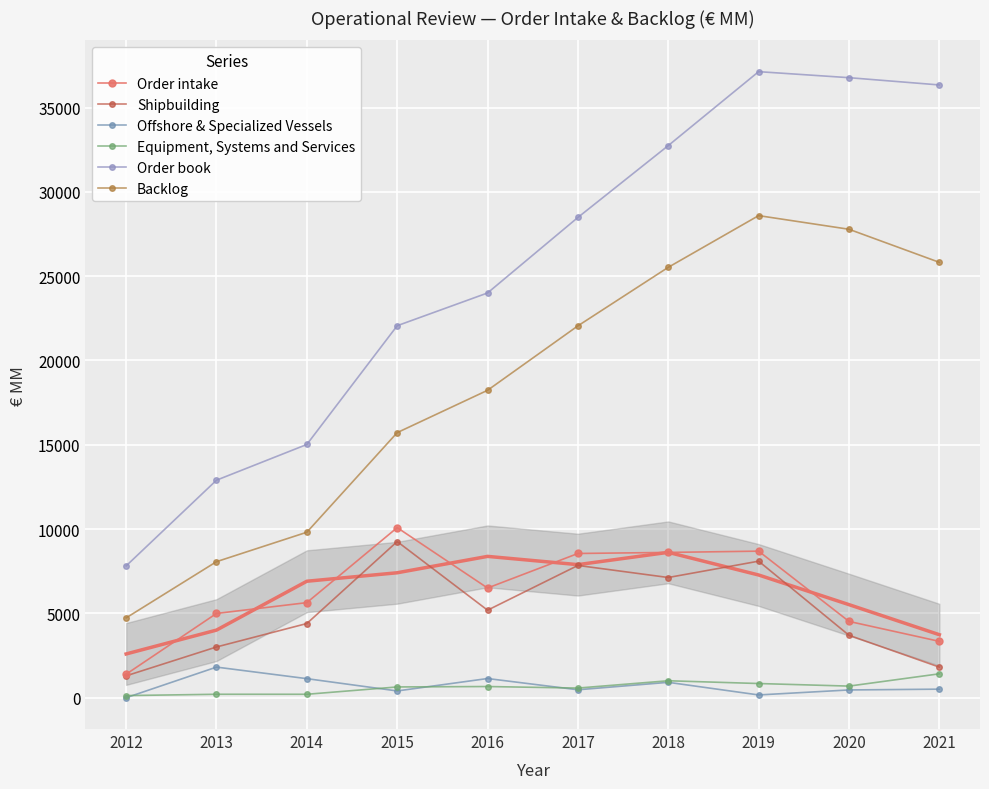

What is the difference between the second highest and minimum values in the Order book series?

28953